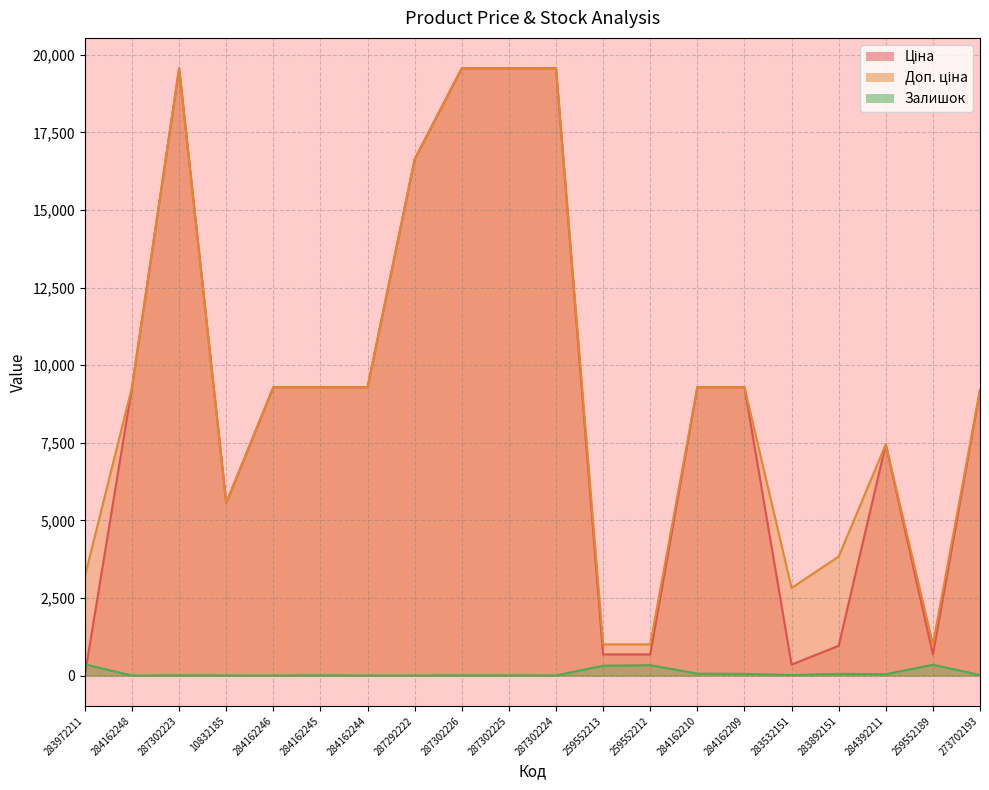

The Доп. ціна series shows 13170.3 at 284162244. True or false?

False